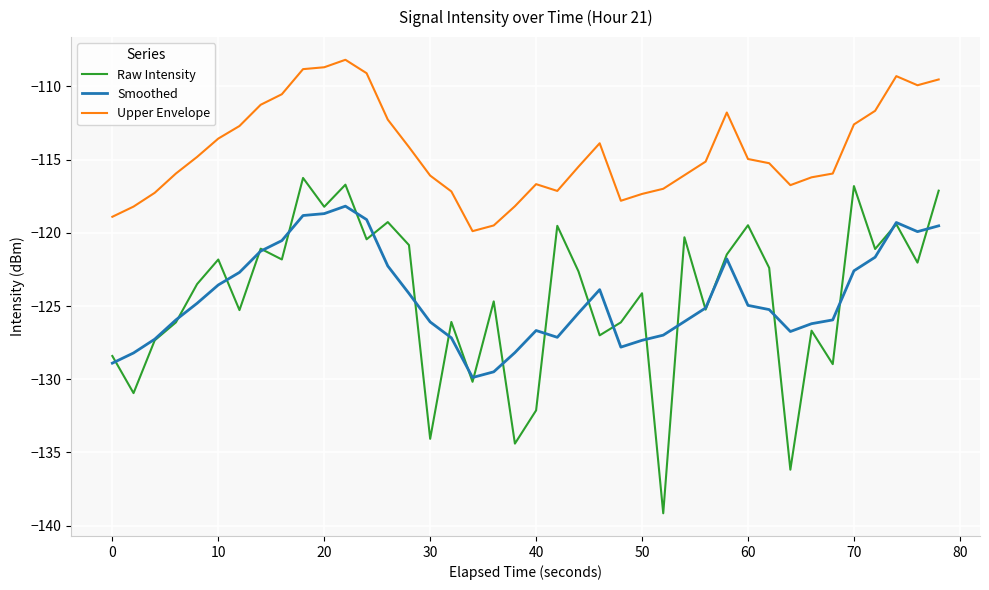

Rank the series by their maximum value, from highest to lowest.

Upper Envelope, Raw Intensity, Smoothed